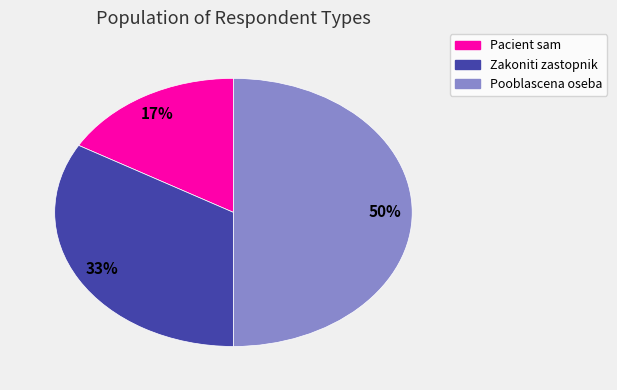

To the nearest percent, what is the average slice percentage?

33%